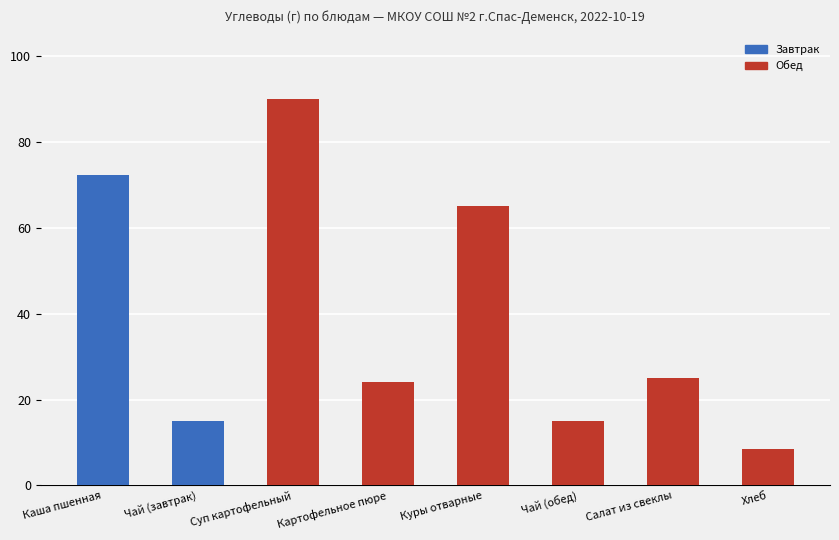

Reading left to right, transcribe all the data shown in this chart.

Каша пшенная=72.4	Чай (завтрак)=15.0	Суп картофельный=90.0	Картофельное пюре=24.0	Куры отварные=65.0	Чай (обед)=15.0	Салат из свеклы=25.0	Хлеб=8.5